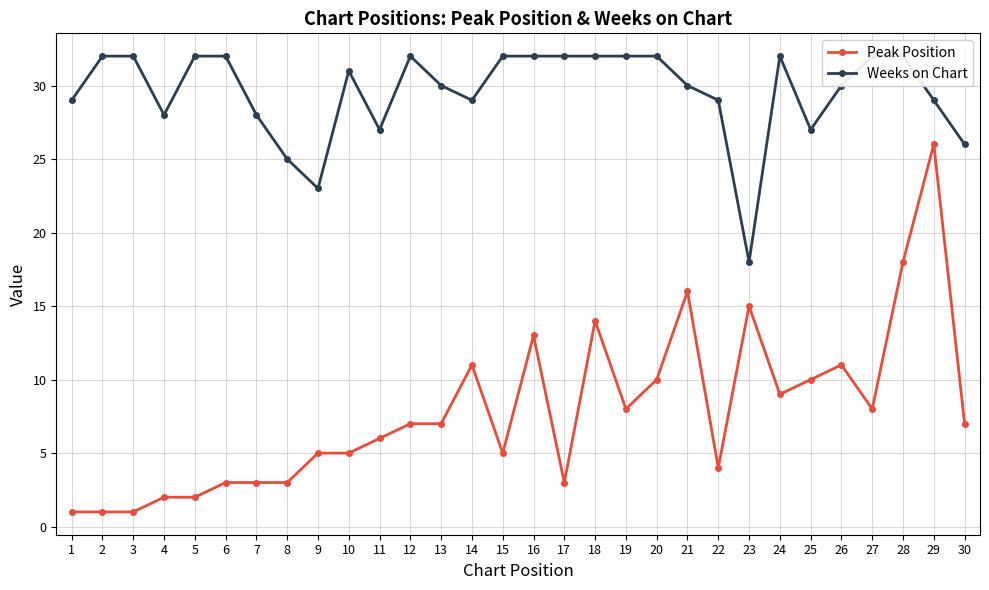

Which category has the lowest value in the Weeks on Chart series?

23